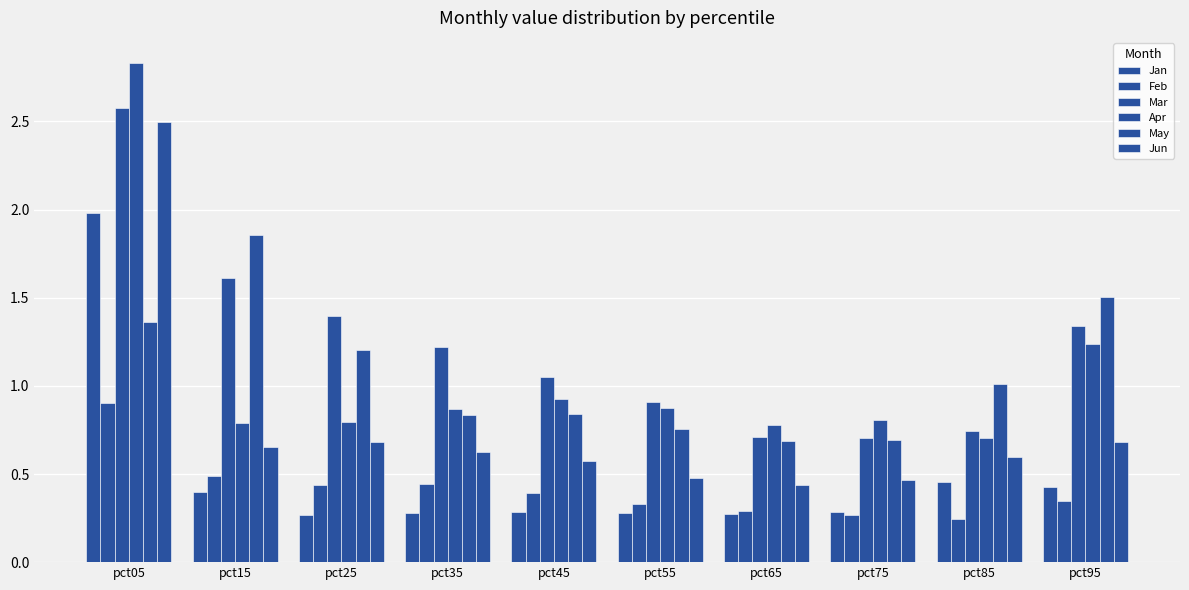

What is the total value across all series at pct55?

3.6